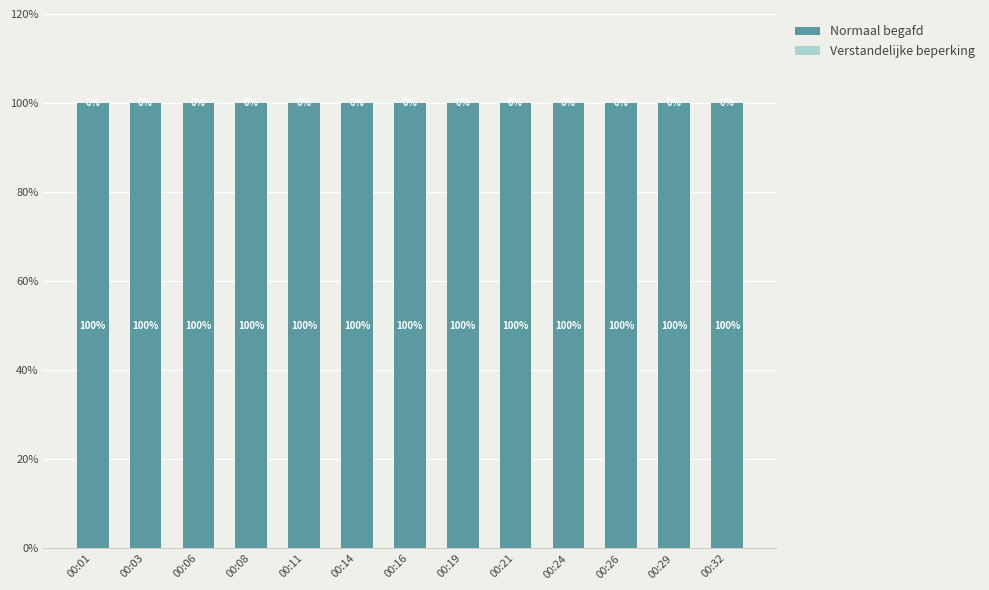

What is the total value across all series at 00:14?

100.0